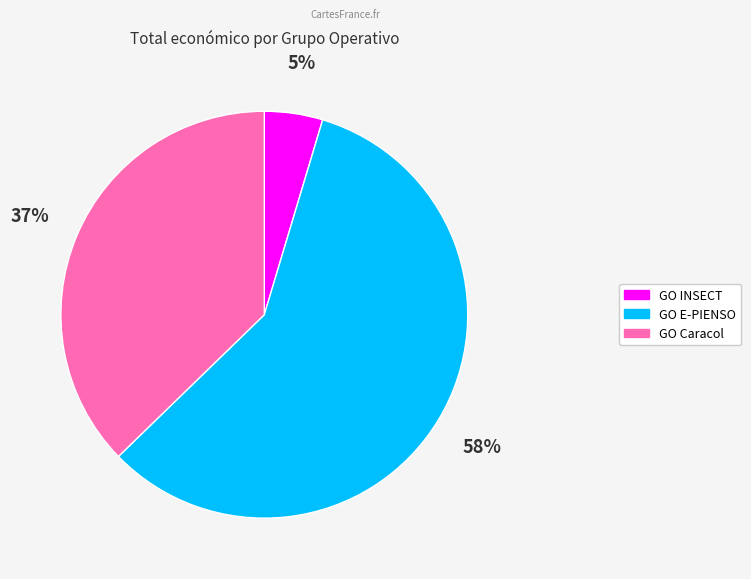

To the nearest percent, what percentage of the pie is GO INSECT?

5%